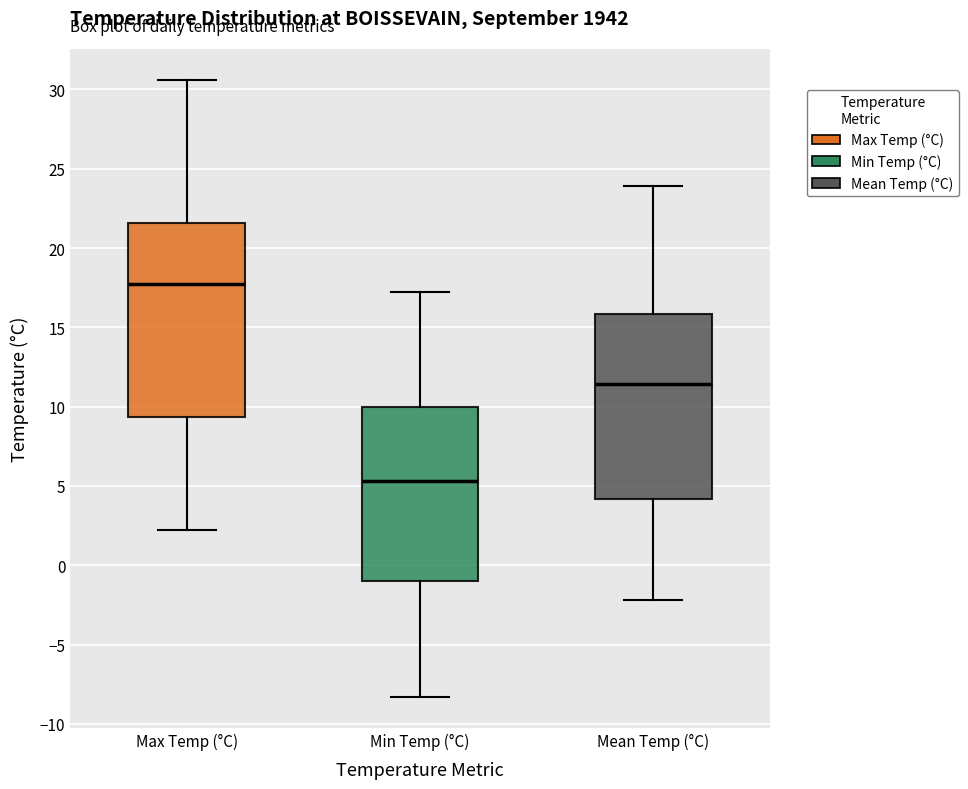

Where is the lower edge of the box for Mean Temp (°C) on the y-axis? The values are not printed on the chart, so give them approximately, as read against the axis.

4.0